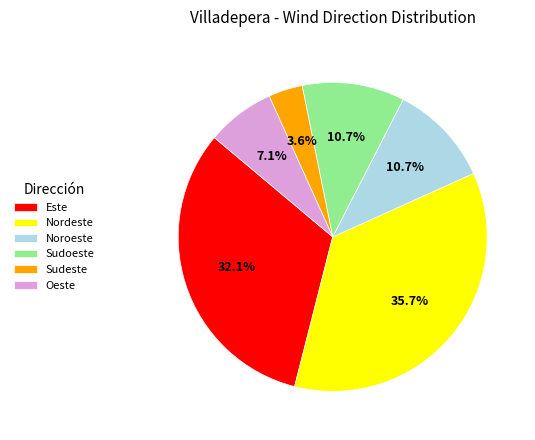

Does any single category account for the majority?

No